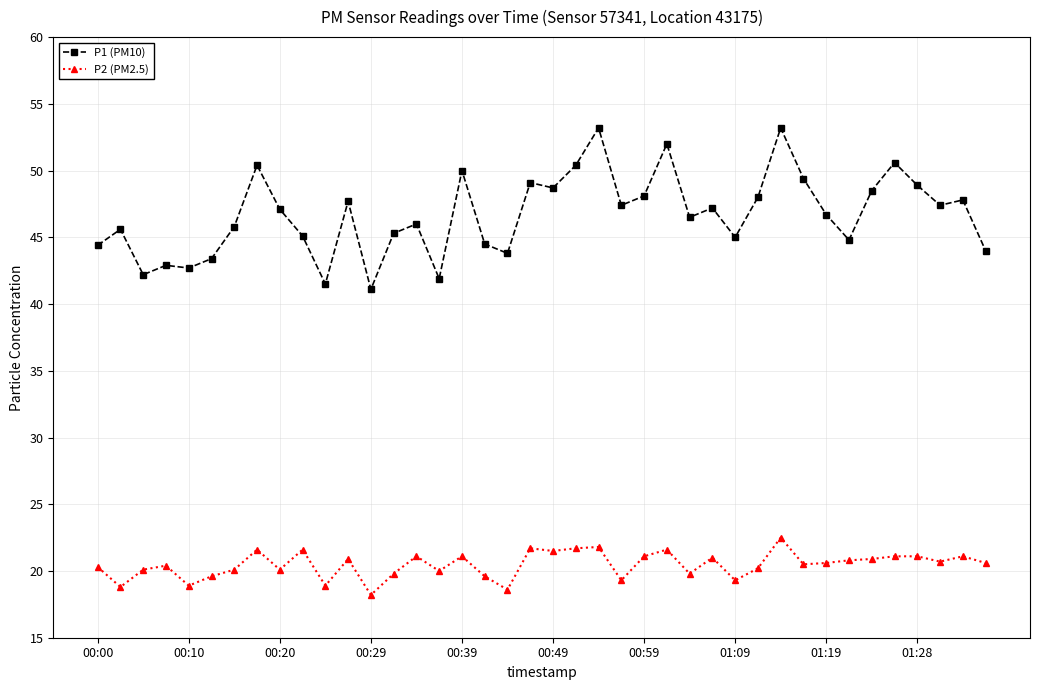

What is the sum of all P1 (PM10) values?

1868.3